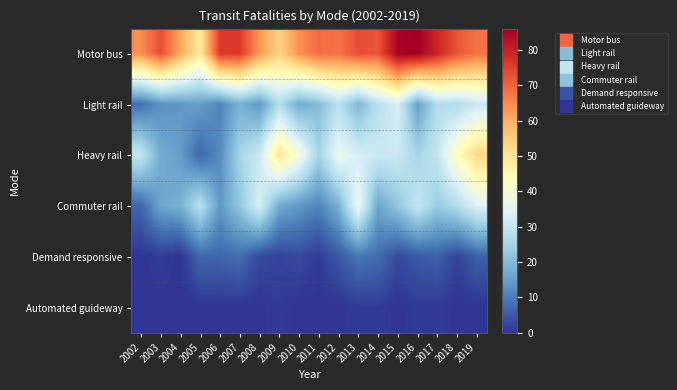

At which category is the sum across all series the highest?

2019